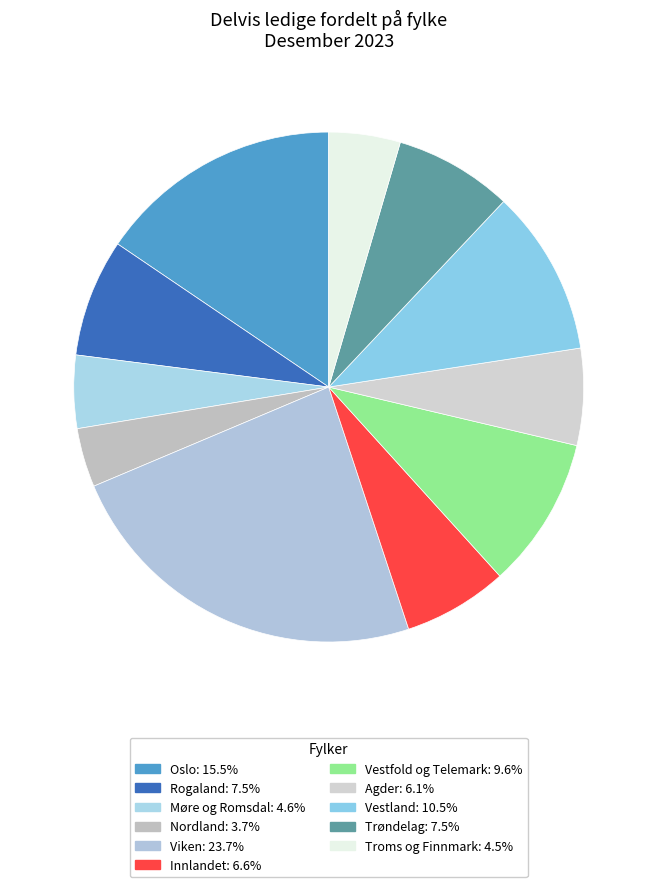

What is the smallest slice in the pie chart?

Nordland